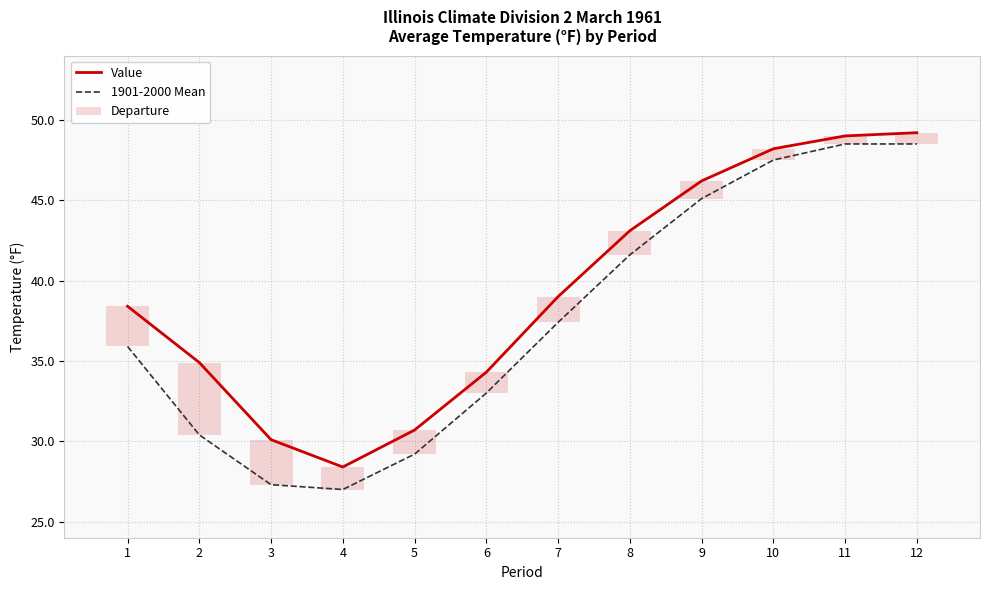

Reading left to right, list all the values displayed in this chart.

Value: 38.4	34.9	30.1	28.4	30.7	34.3	39.0	43.1	46.2	48.2	49.0	49.2
1901-2000 Mean: 35.9	30.4	27.3	27.0	29.2	33.0	37.4	41.6	45.1	47.5	48.5	48.5
Departure: 2.5	4.5	2.8	1.4	1.5	1.3	1.6	1.5	1.1	0.7	0.5	0.7